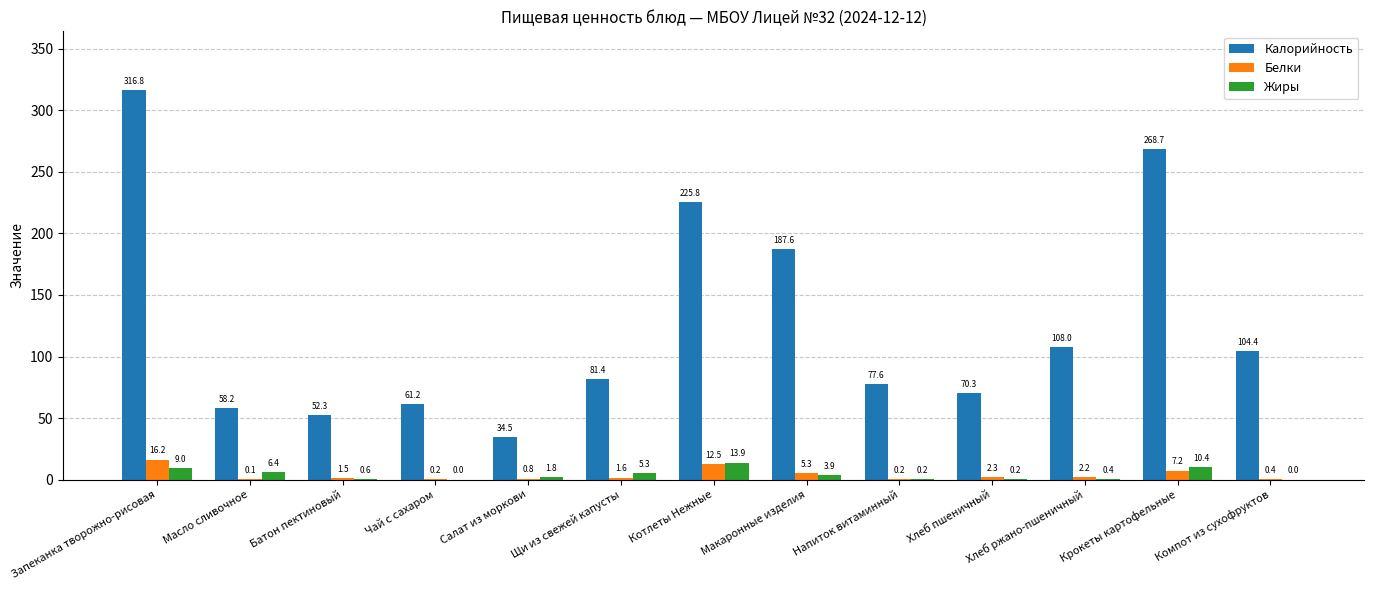

At which category is the sum across all series the highest?

Запеканка творожно-рисовая